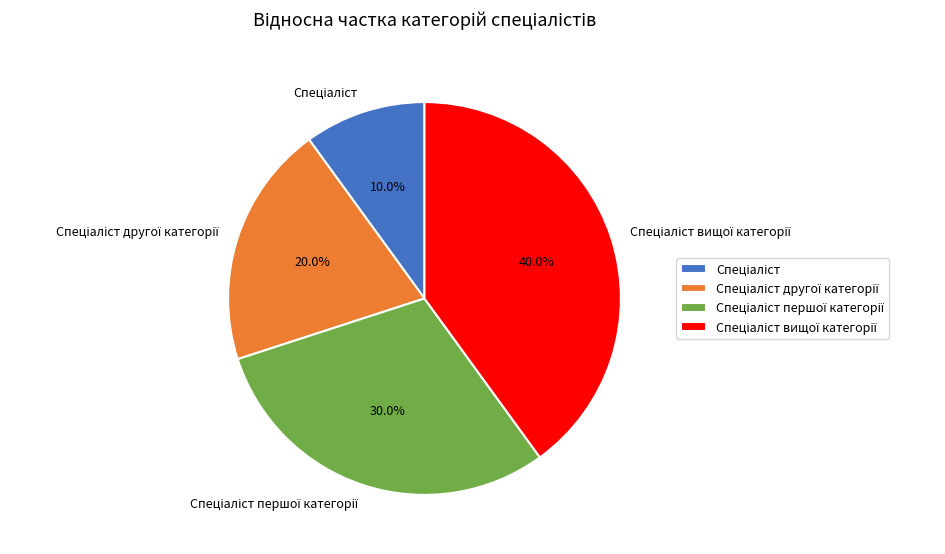

Does any single category account for the majority?

No